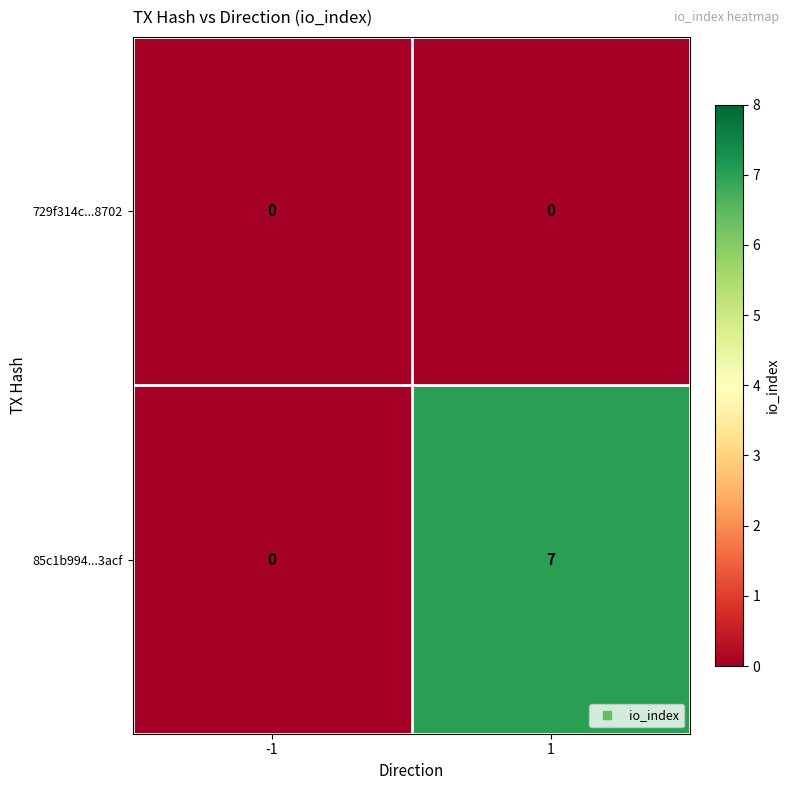

Count the number of data series in this chart.

2